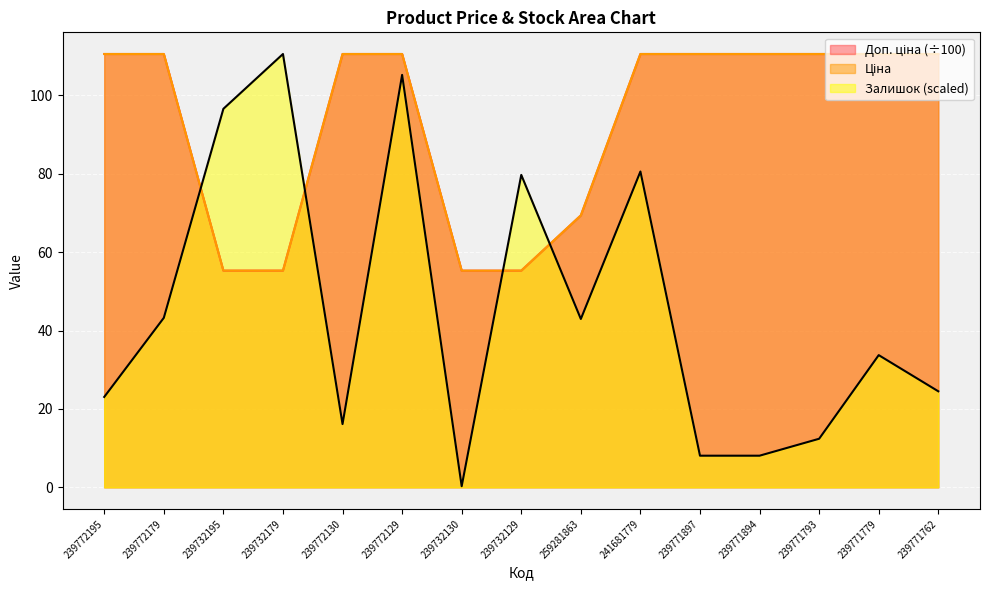

True or false: Доп. ціна has more than 1 points higher than both neighbors.

False